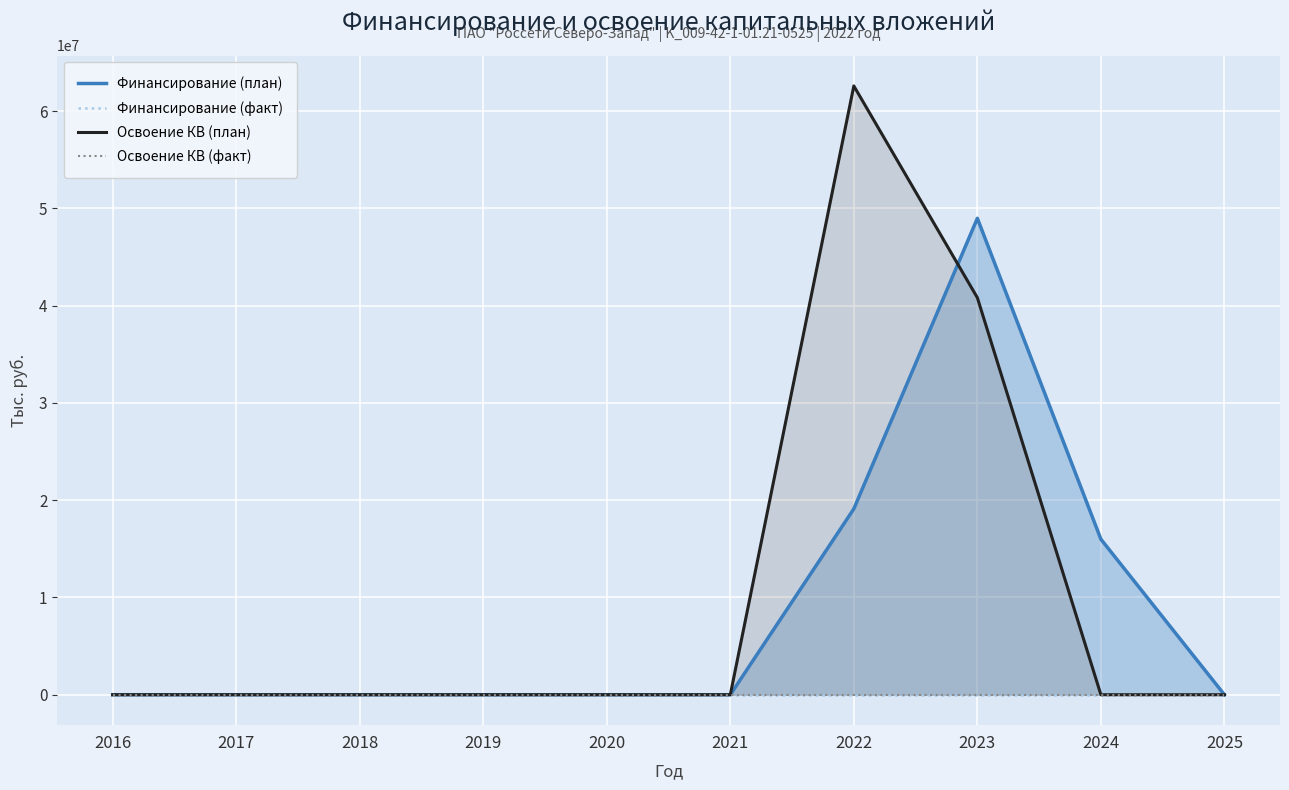

What is the difference between the maximum and minimum values in the Освоение КВ (план) series?

62582170